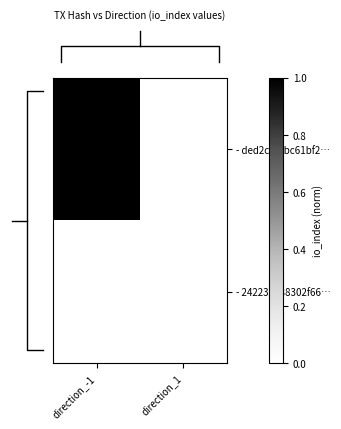

At which category is the sum across all series the highest?

direction_-1